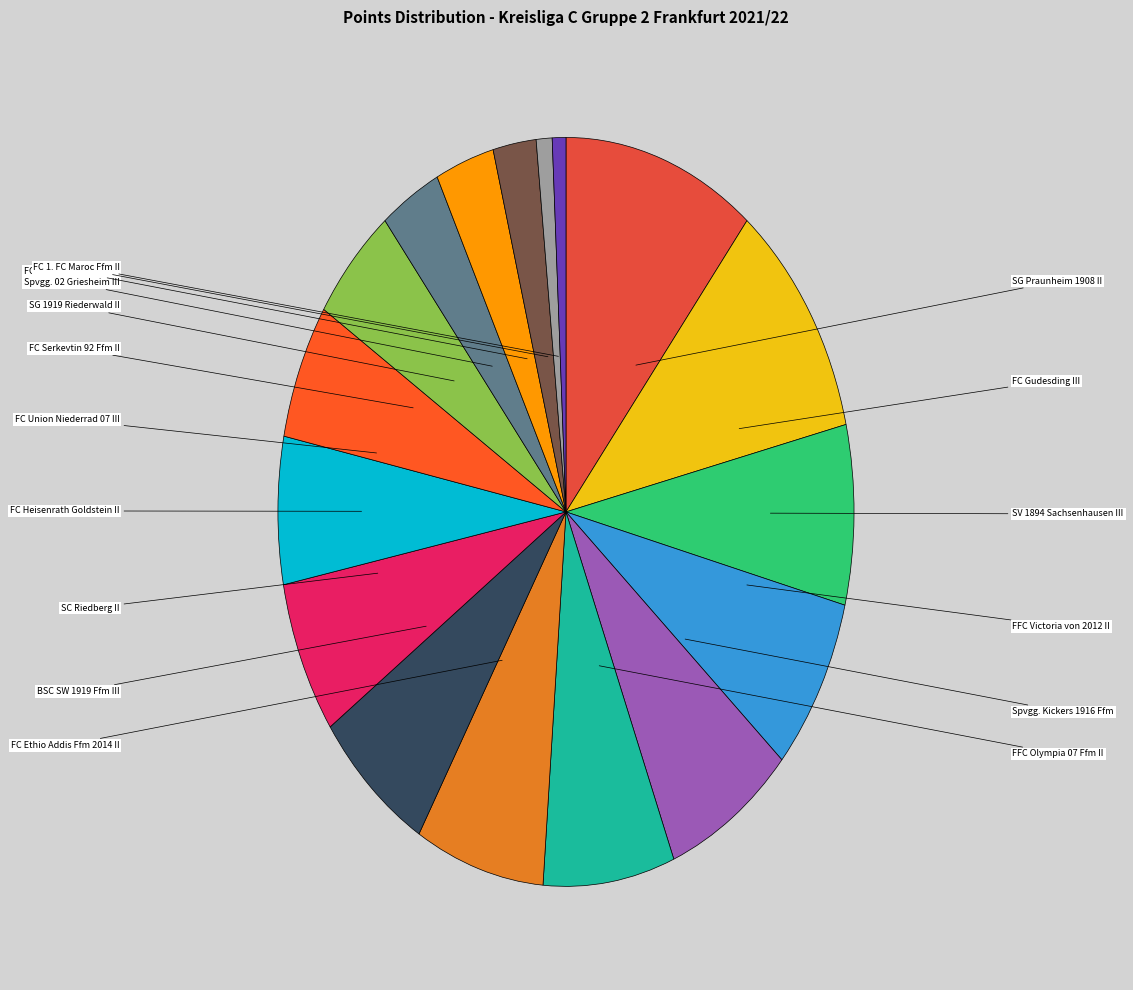

How many segments does this pie chart have?

17